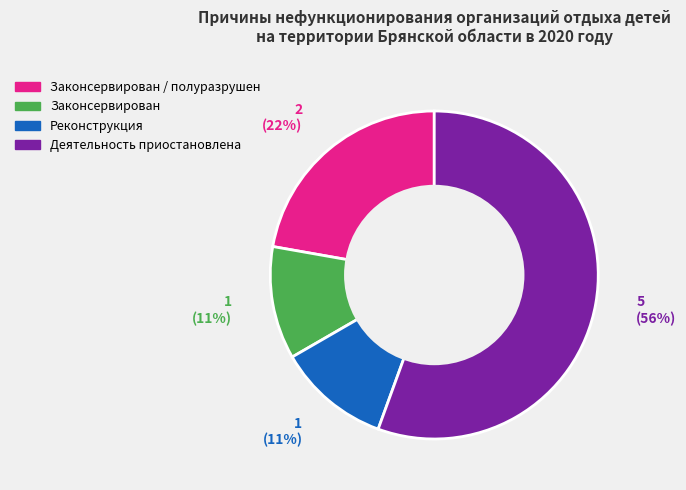

Is there any slice that represents more than half of the pie?

Yes